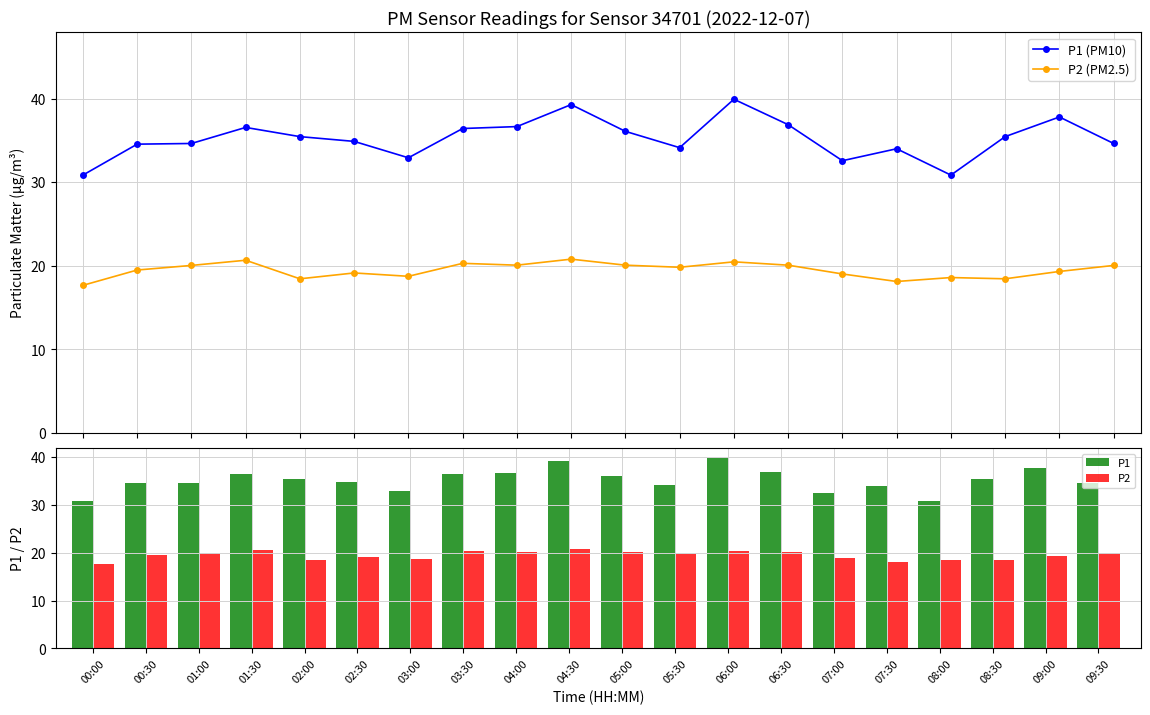

What is the average value of the P1 (PM10) series?

35.2